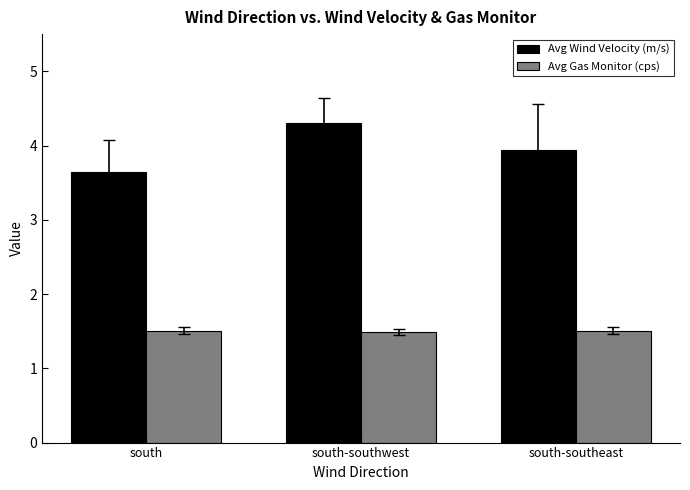

Rank the series by their average value, from lowest to highest.

Avg Gas Monitor (cps), Avg Wind Velocity (m/s)